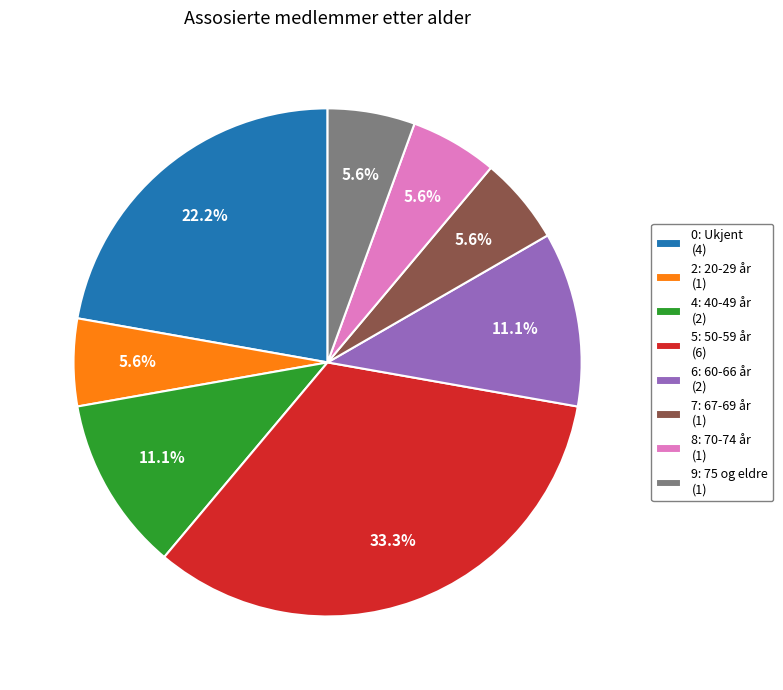

Does 4: 40-49 år account for over 50% of the chart?

No